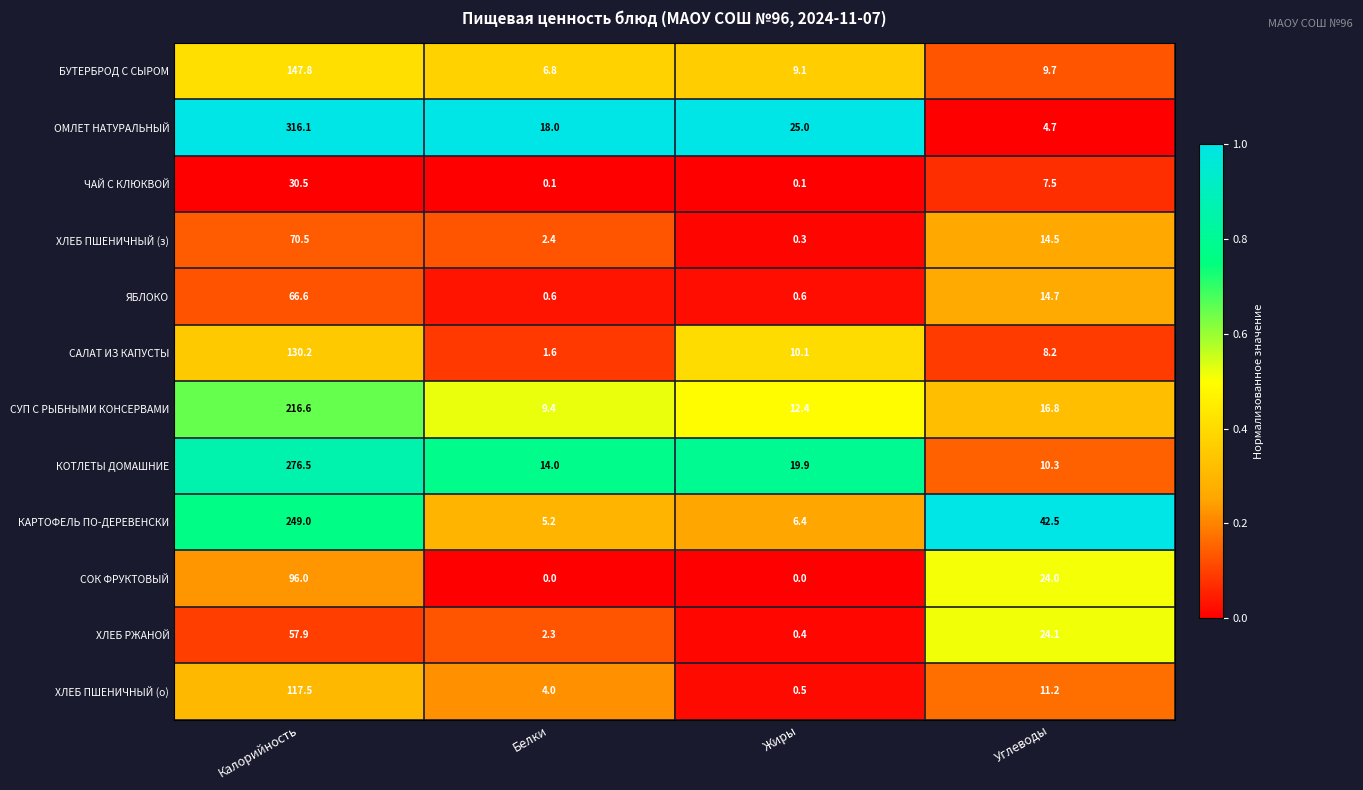

Is the value of БУТЕРБРОД С СЫРОМ at Жиры greater than the value of ХЛЕБ ПШЕНИЧНЫЙ (з) at Углеводы?

No